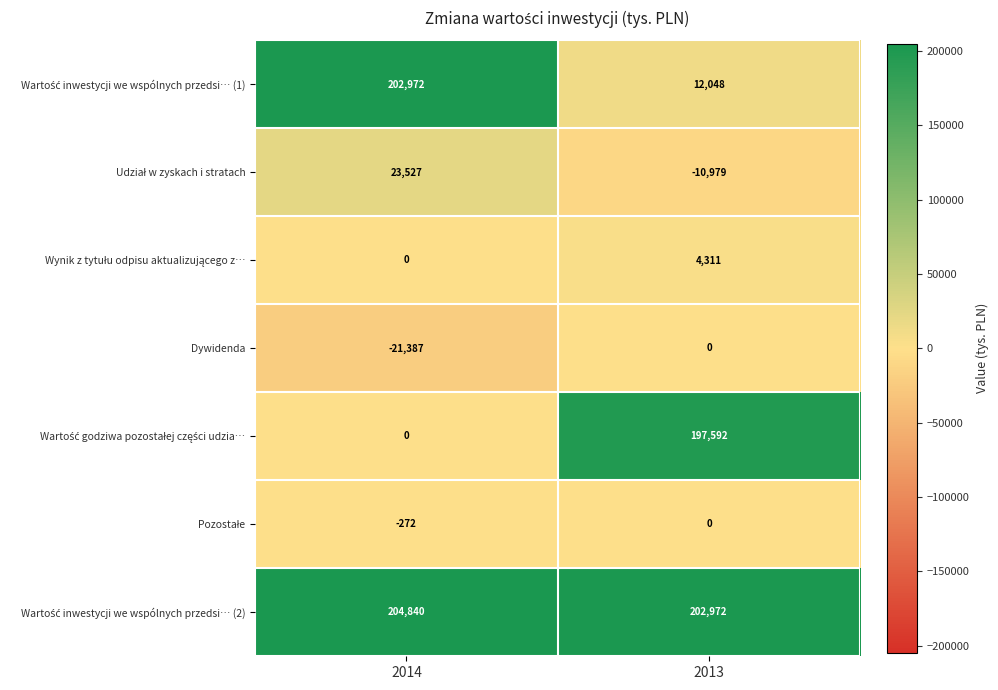

The Dywidenda series shows -29493 at 2014. True or false?

False